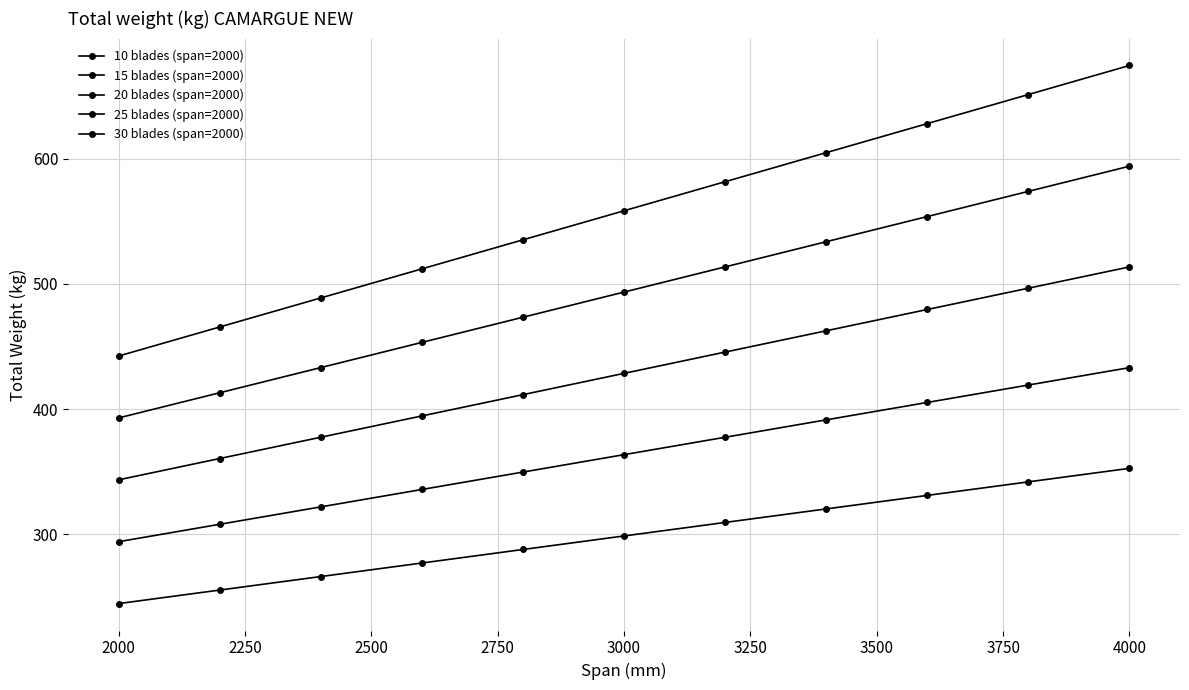

How many distinct data groups are displayed?

5